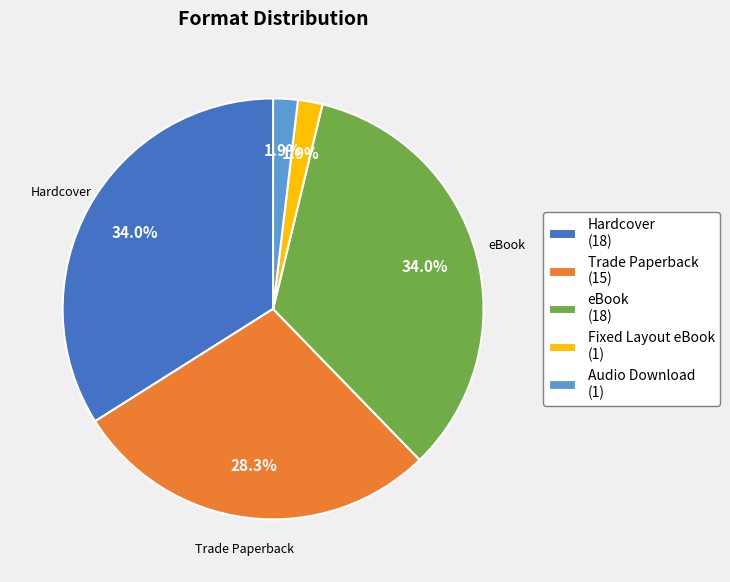

Is there a majority slice in this chart?

No